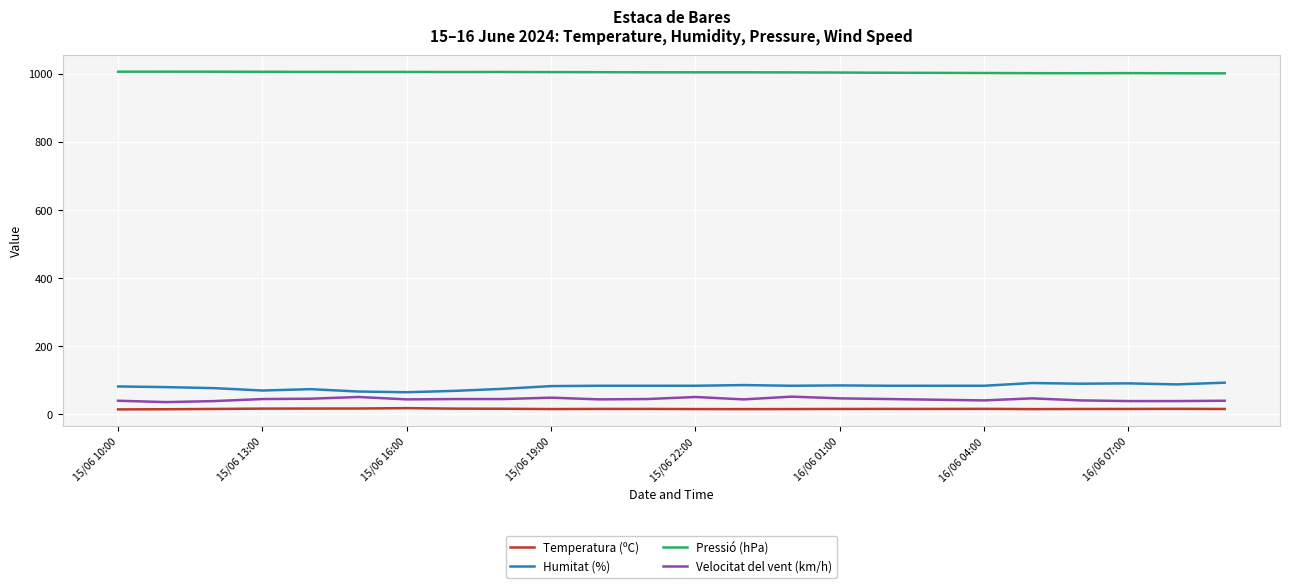

What is the sum of all Humitat (%) values?

1955.0